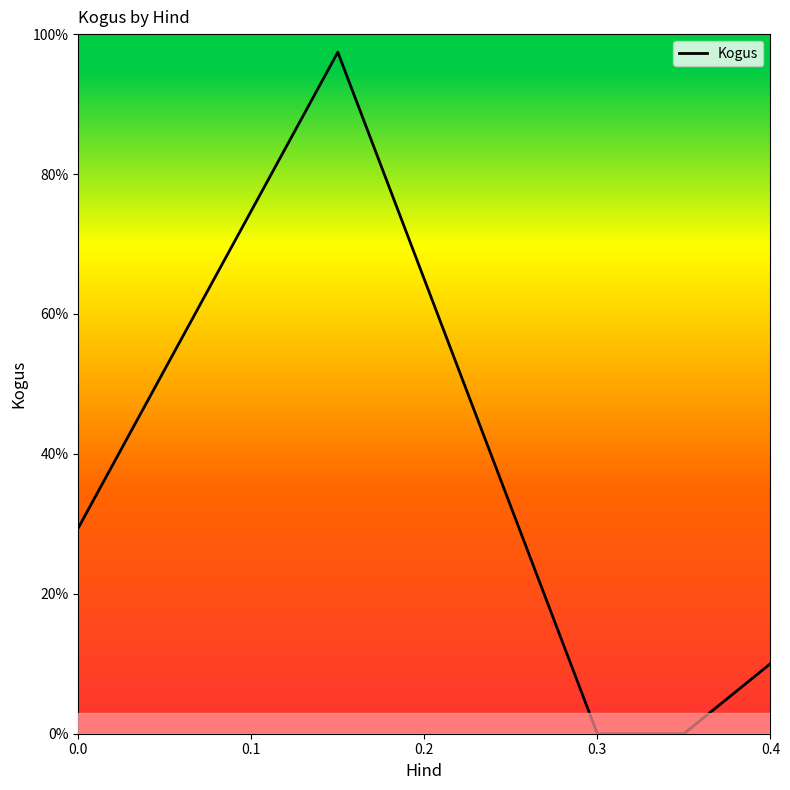

What is the sum of all values?

361.1